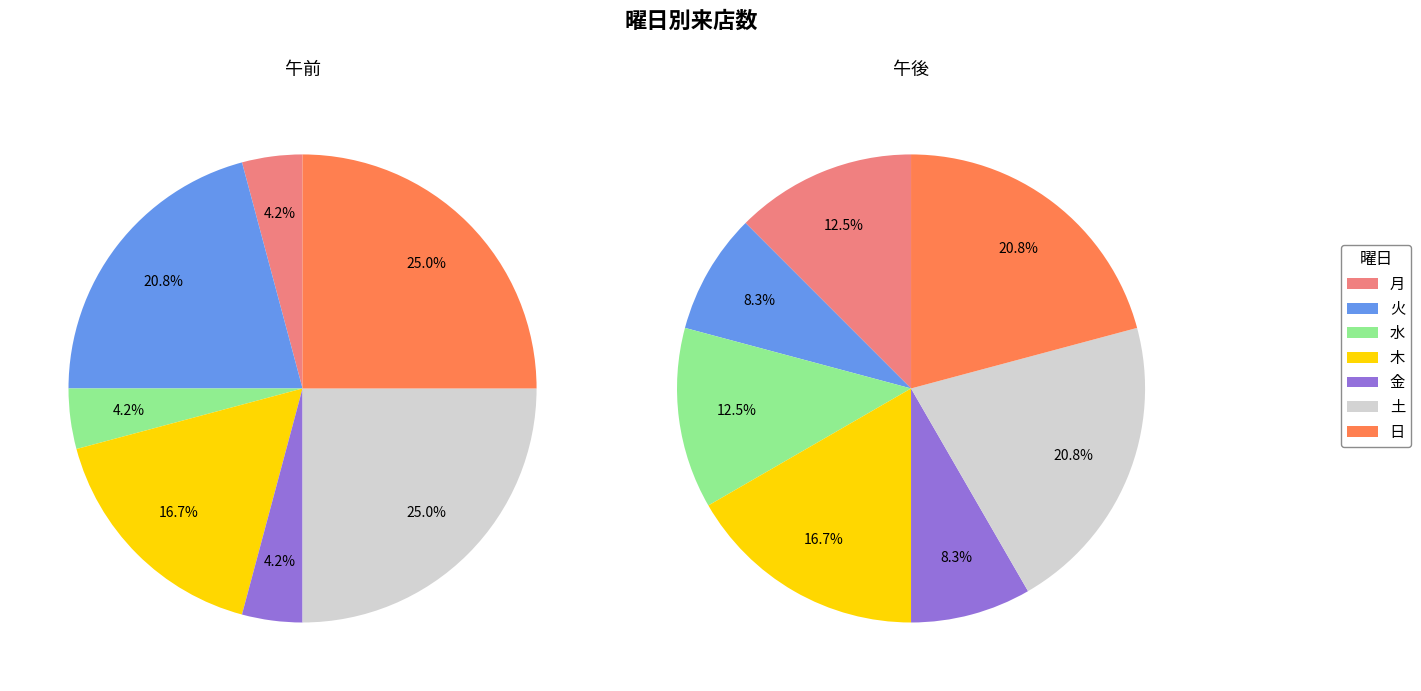

Between 月 and 金, which series saw the biggest shift?

午後